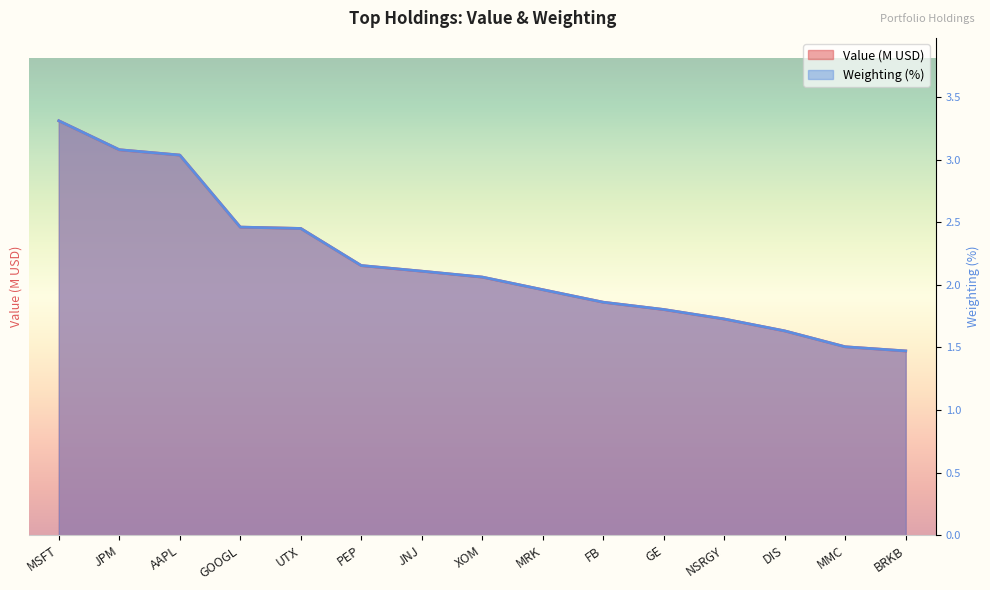

Which series has the largest total across all categories?

Weighting (%)